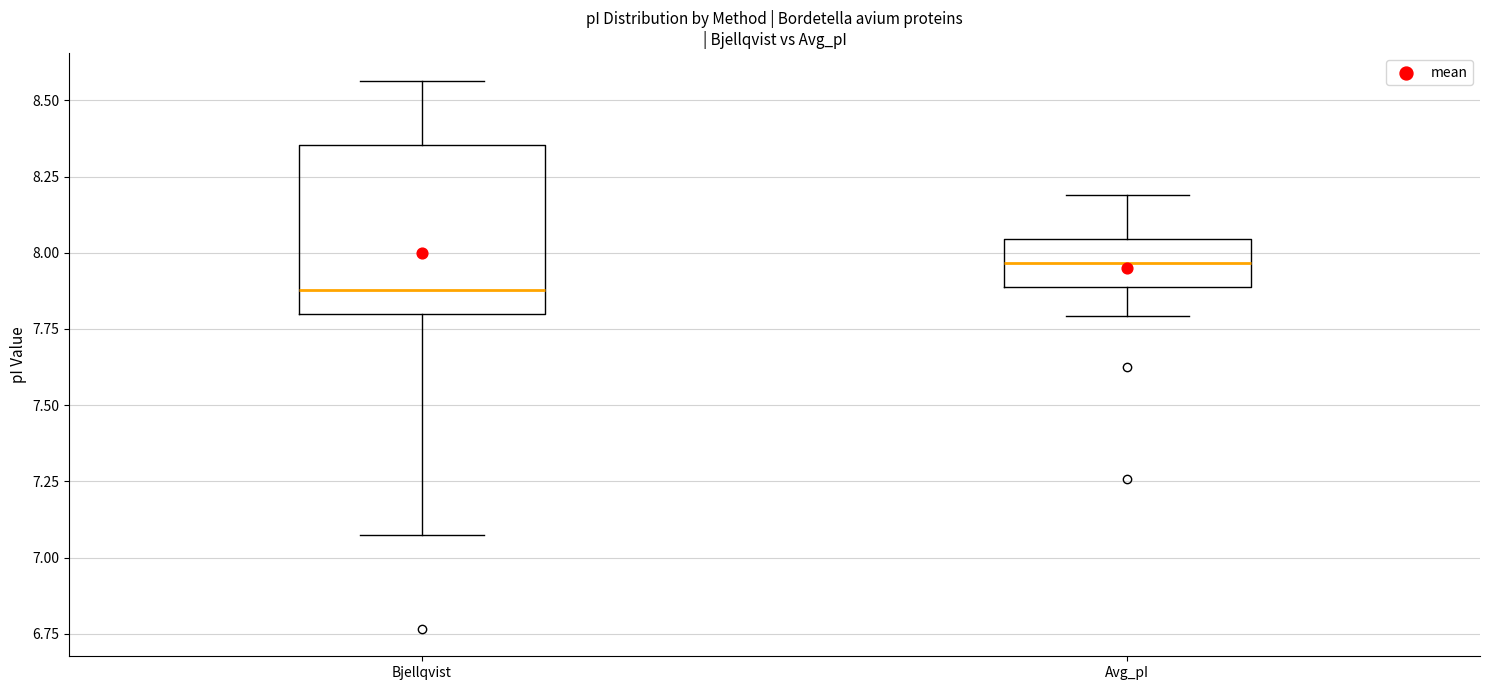

Reading left to right, transcribe this box plot: for each box, give where its median line is, the range the box spans, and where its two whiskers end, as read against the y-axis. The values are not printed on the chart, so give them approximately, as read against the axis.

Bjellqvist: median 7.90, box 7.80 to 8.35, whiskers 7.05 to 8.55
Avg_pI: median 7.95, box 7.90 to 8.05, whiskers 7.80 to 8.20